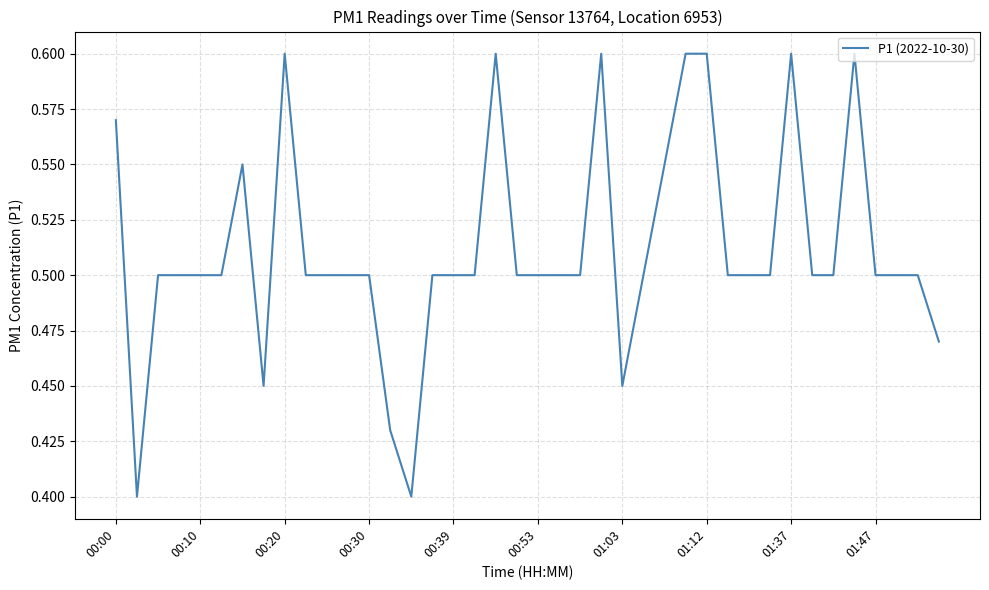

True or false: the data shows 0.2 at 00:00.

False